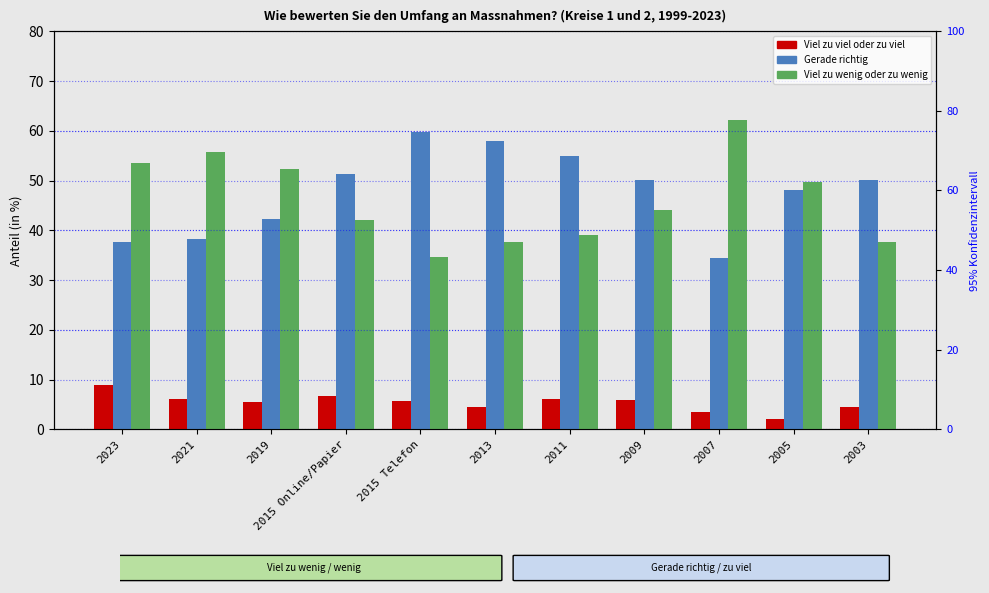

How many distinct data groups are displayed?

3